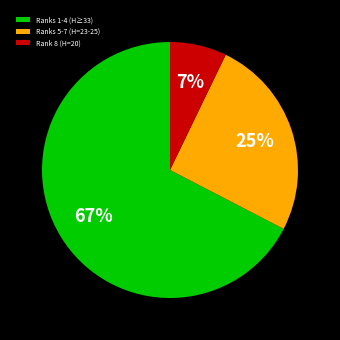

Does any single category account for the majority?

Yes